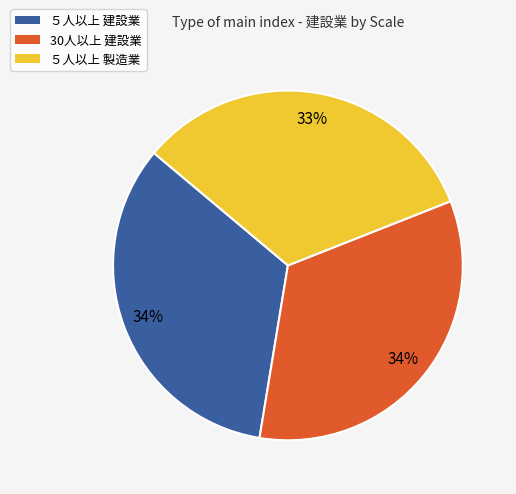

To the nearest percent, what percentage of the pie is ５人以上 建設業?

34%